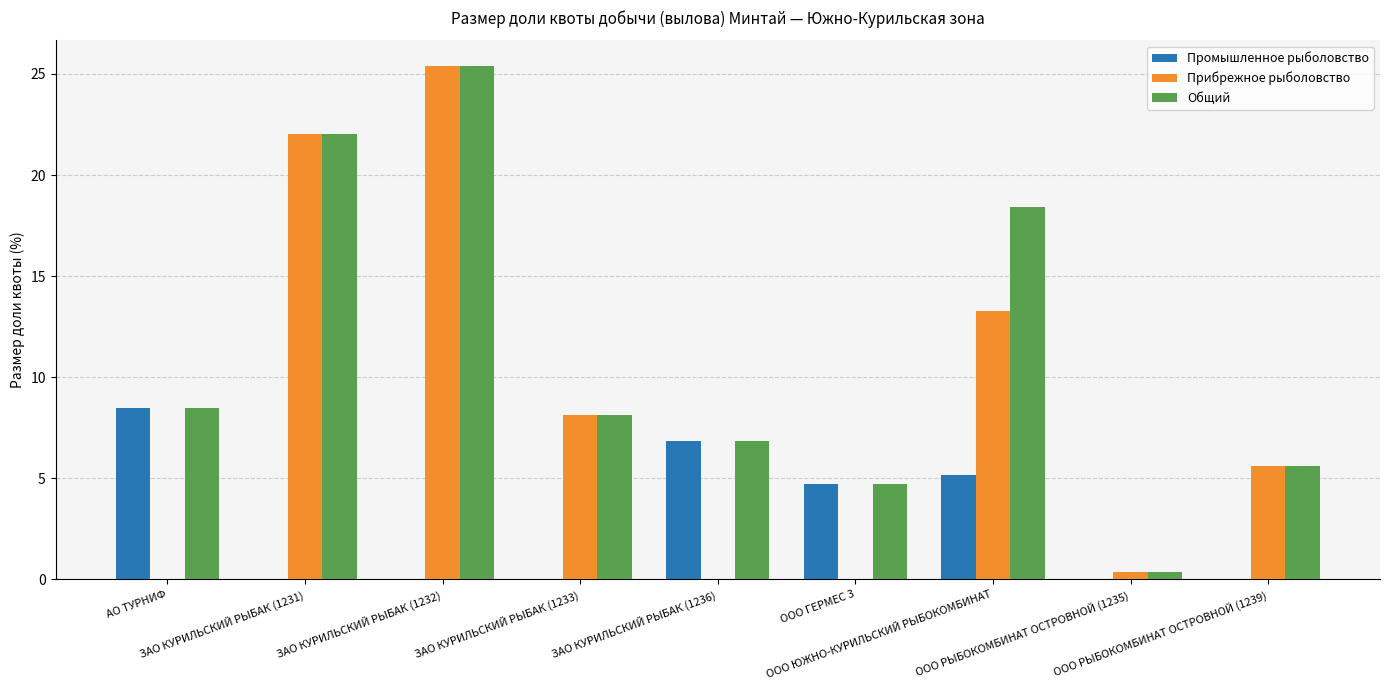

At which label does Прибрежное рыболовство first exceed 5?

ЗАО КУРИЛЬСКИЙ РЫБАК (1231)